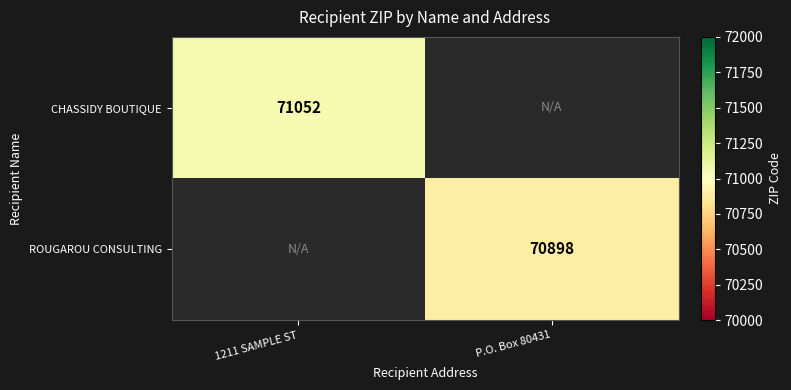

What is the minimum value shown in the chart?

70898.0